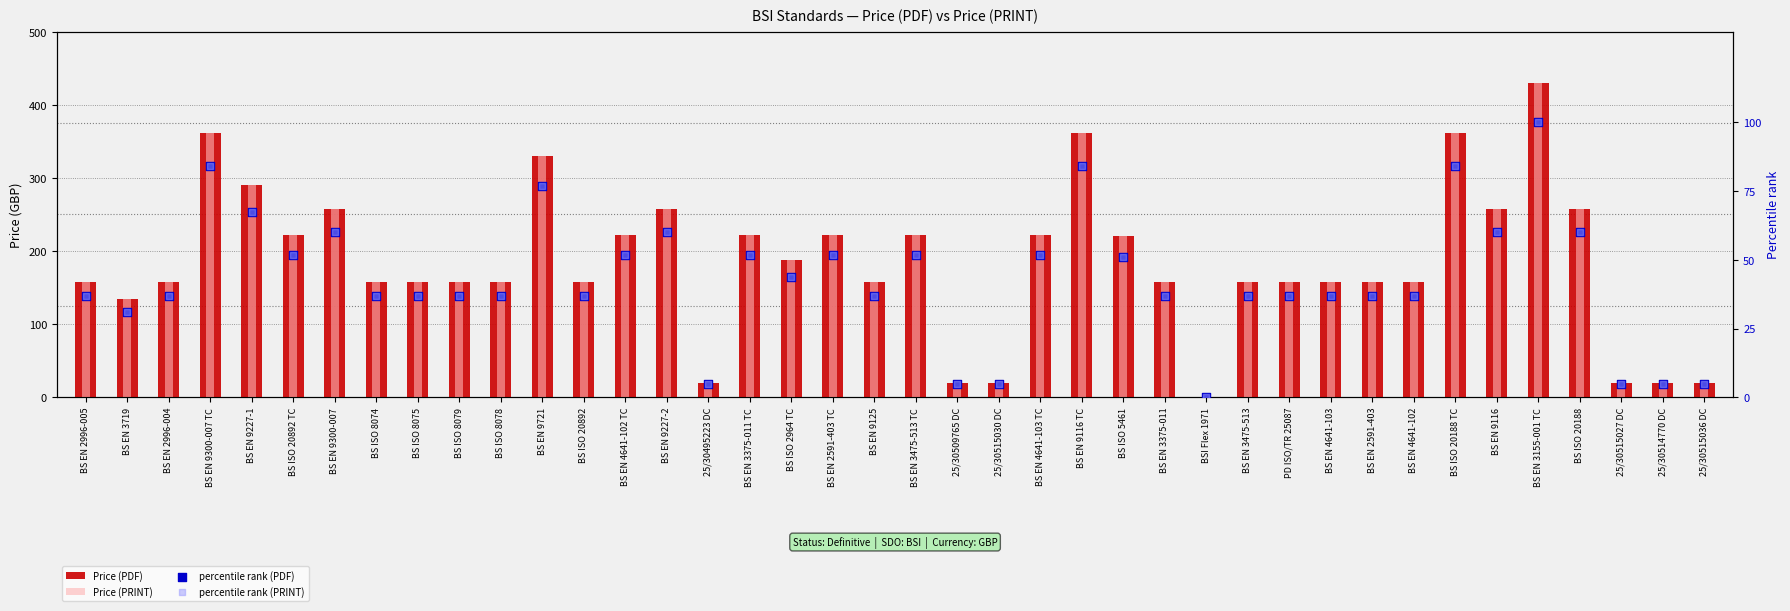

At how many categories does at least one series exceed 50?

33